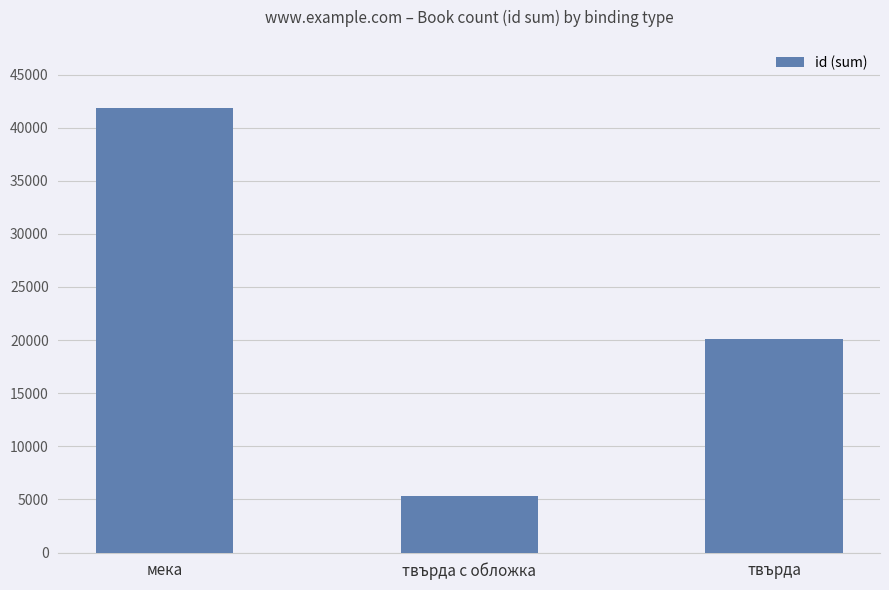

What is the value of the 2nd bar from the left?

5368